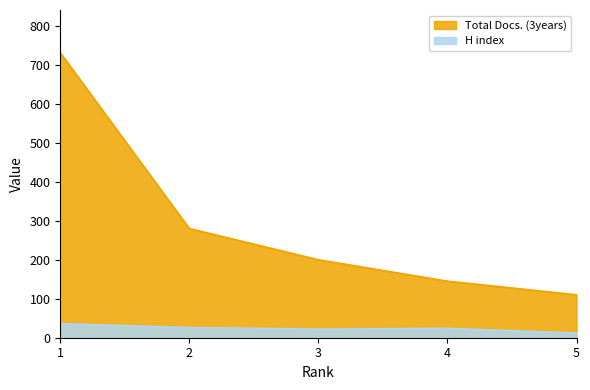

Reading right to left, list all the values displayed in this chart.

H index: 5=12	4=24	3=22	2=26	1=36
Total Docs. (3years): 5=110	4=145	3=200	2=280	1=731